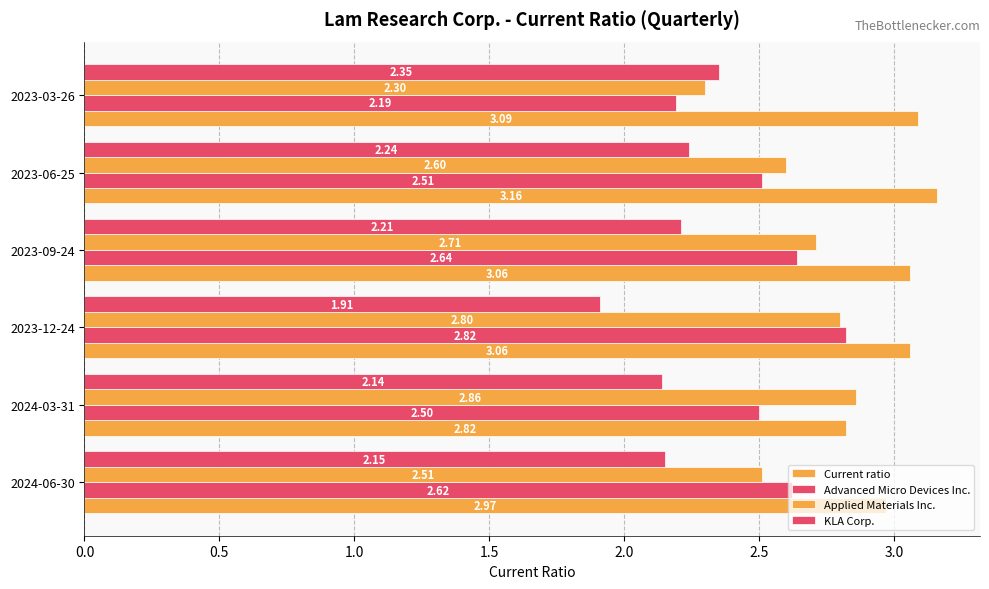

What is the highest value of the KLA Corp. series?

2.4